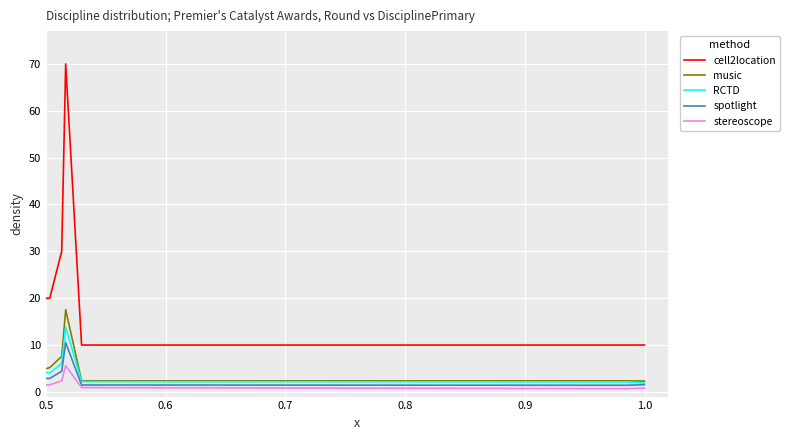

Which series has the largest total across all categories?

cell2location